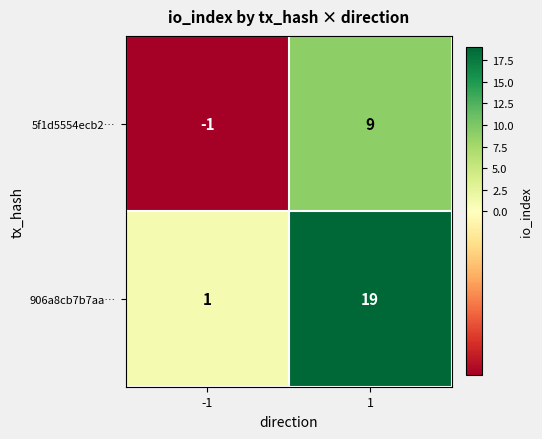

How many series are shown in this chart?

2